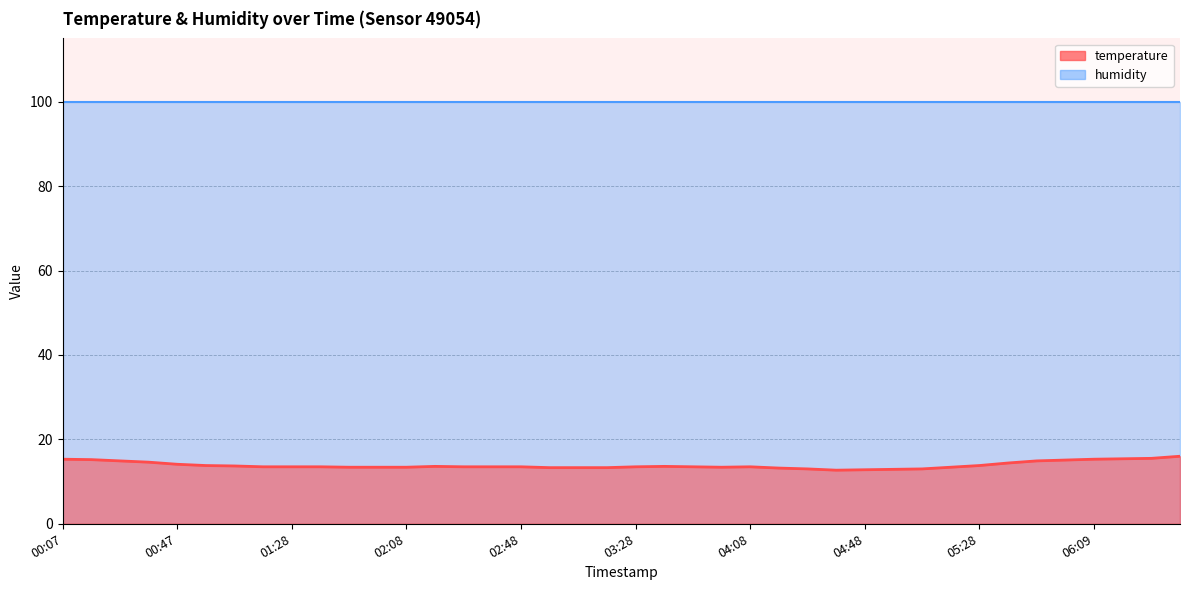

Reading left to right, what are all the values shown in this chart?

15.3	15.2	14.9	14.6	14.1	13.8	13.7	13.5	13.5	13.5	13.4	13.4	13.4	13.6	13.5	13.5	13.5	13.3	13.3	13.3	13.5	13.6	13.5	13.4	13.5	13.2	13.0	12.7	12.8	12.9	13.0	13.4	13.8	14.4	14.9	15.1	15.3	15.4	15.5	16.0